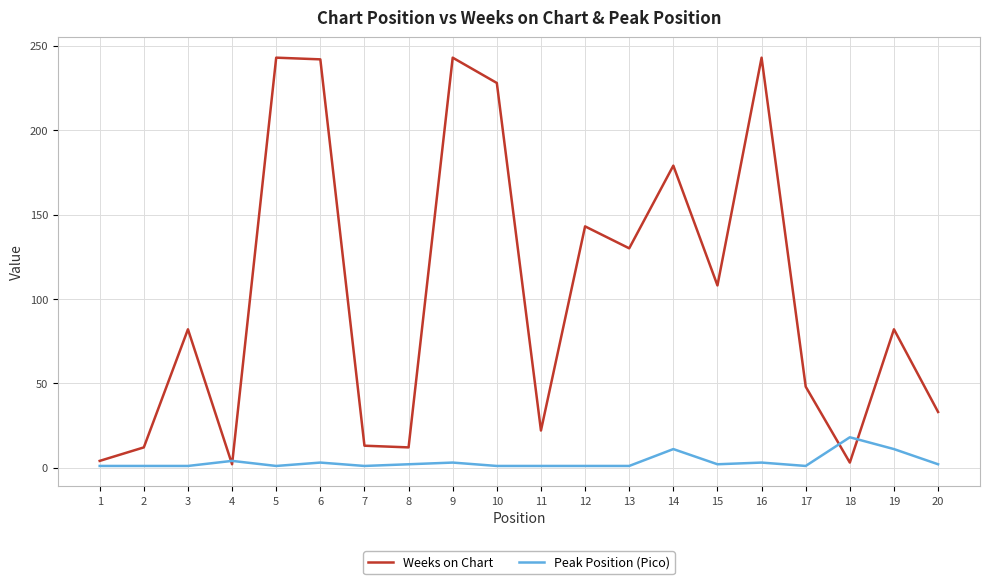

What is the maximum value for Weeks on Chart?

243